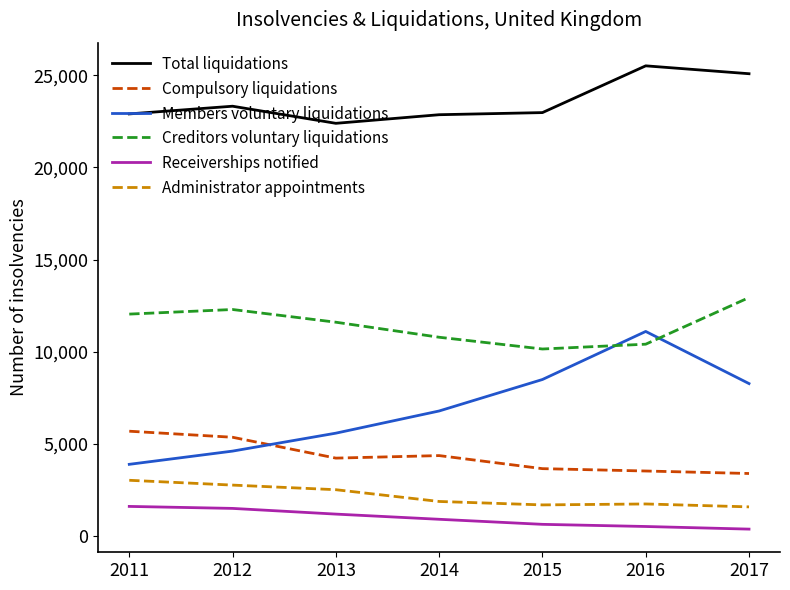

What are all the series names shown in the legend?

Total liquidations, Compulsory liquidations, Members voluntary liquidations, Creditors voluntary liquidations, Receiverships notified, Administrator appointments